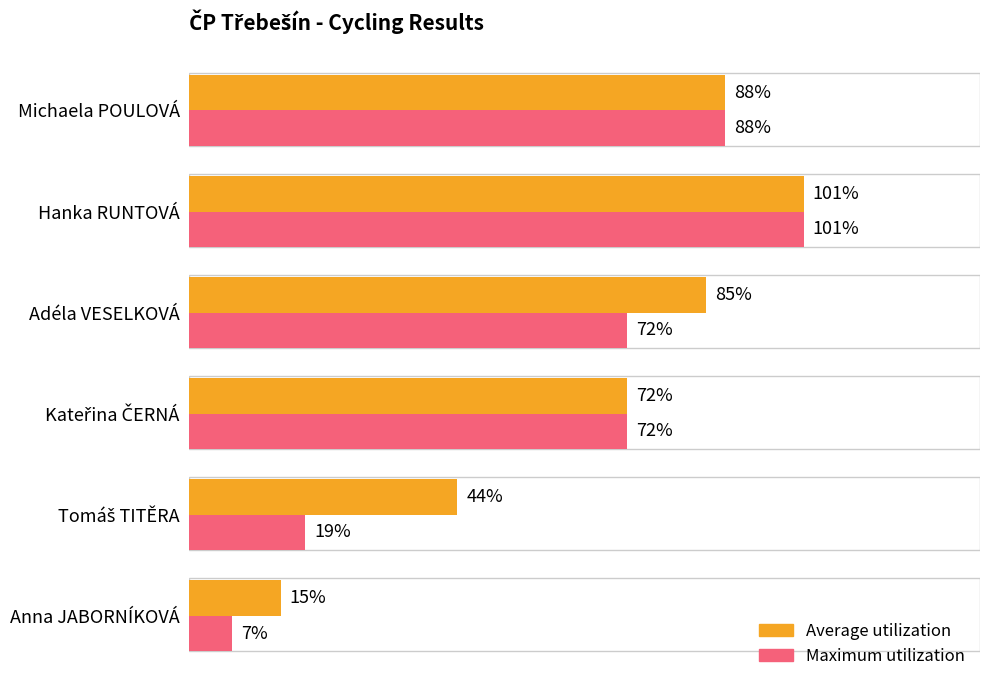

Which category has the lowest value in the Average utilization series?

Anna JABORNÍKOVÁ